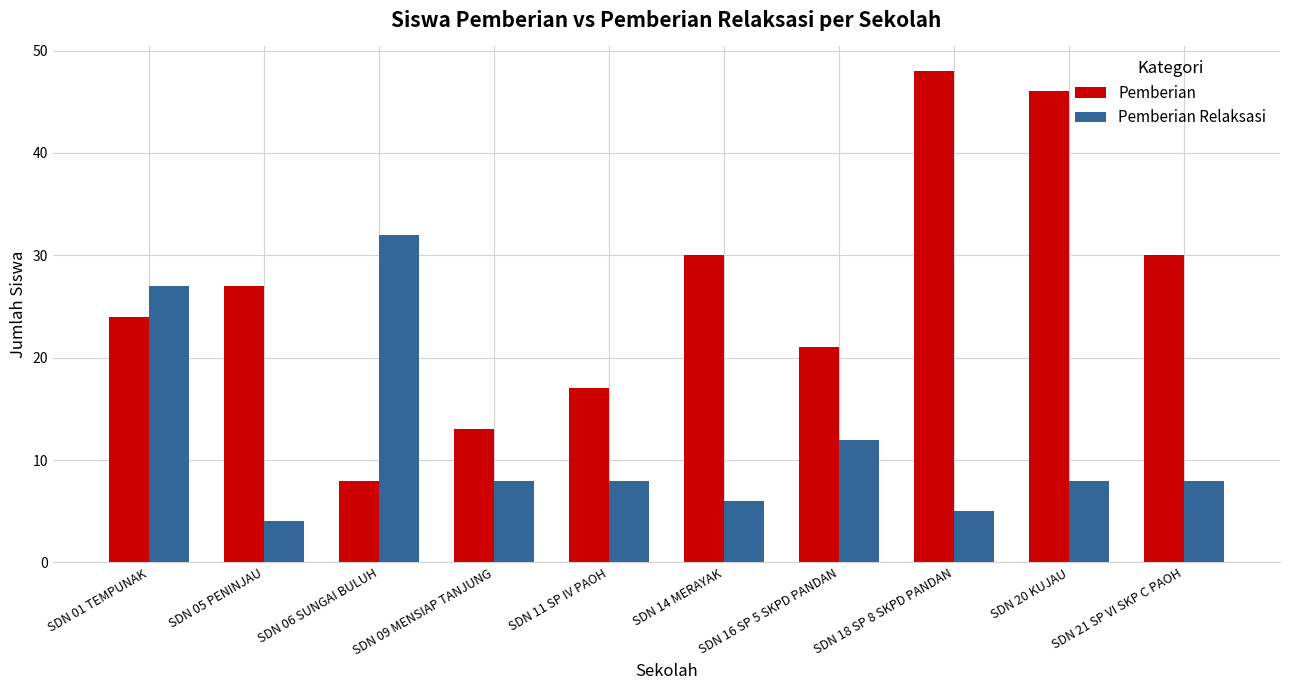

Rank the series by their maximum value, from highest to lowest.

Pemberian, Pemberian Relaksasi